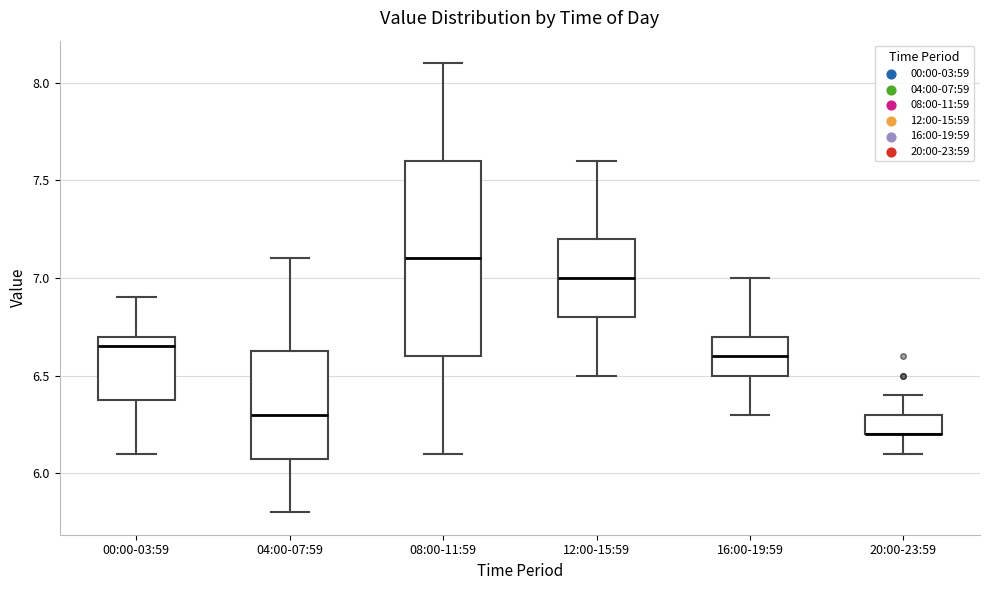

Where does the lower whisker of the box for 08:00-11:59 end on the y-axis? The values are not printed on the chart, so give them approximately, as read against the axis.

6.10